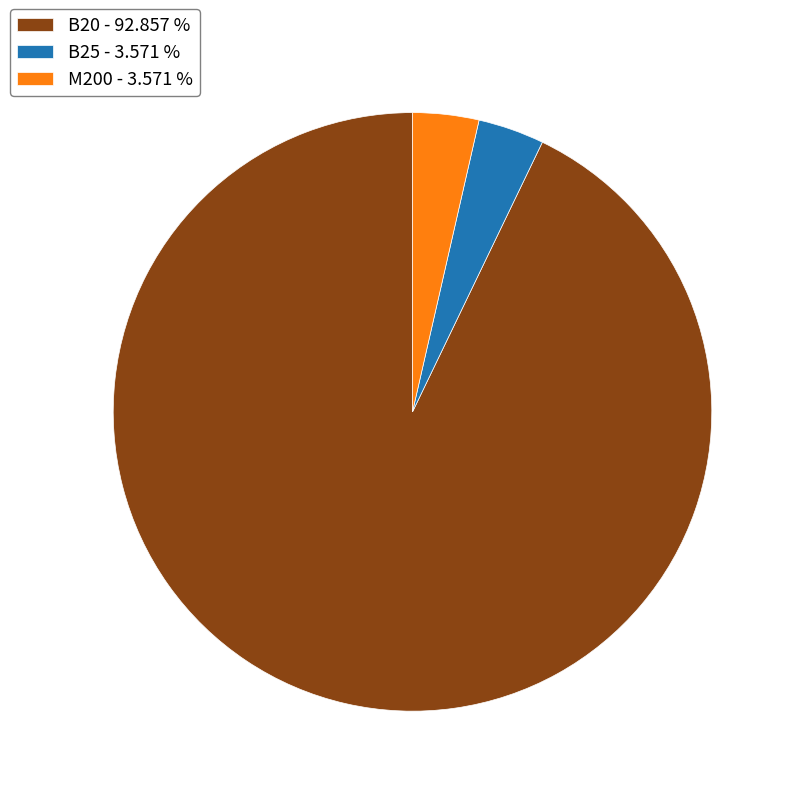

Combined, do М200 - 3.571 % and В25 - 3.571 % account for over 50%?

No